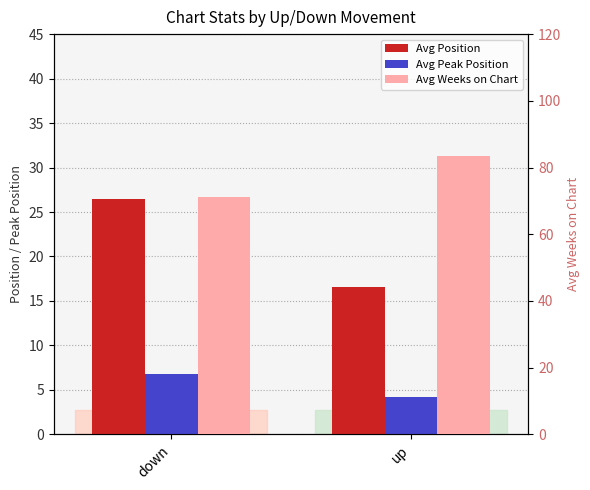

What is the label of the 1st bar from the left?

down